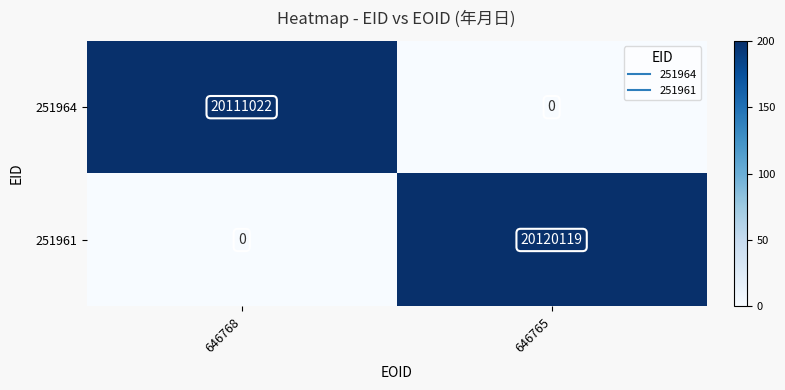

What is the total value across all series at 646768?

20111022